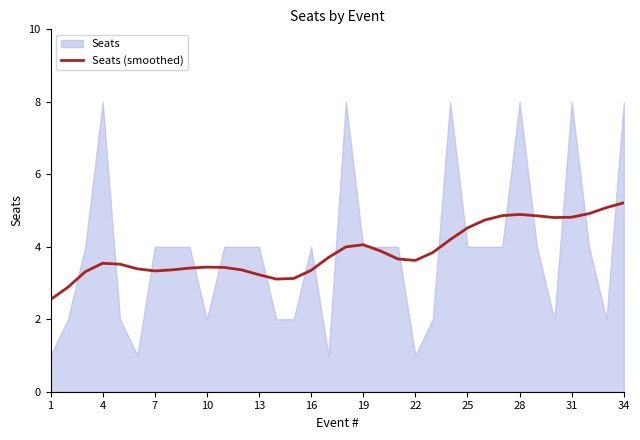

What is the lowest value of the Seats (smoothed) series?

2.5